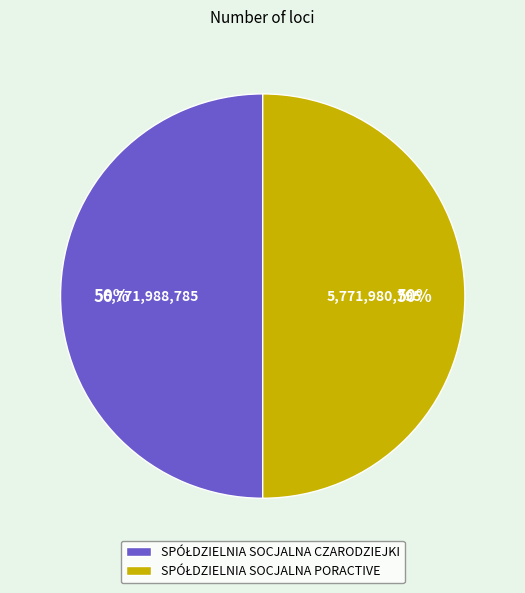

To the nearest percent, what is the average slice percentage?

50%